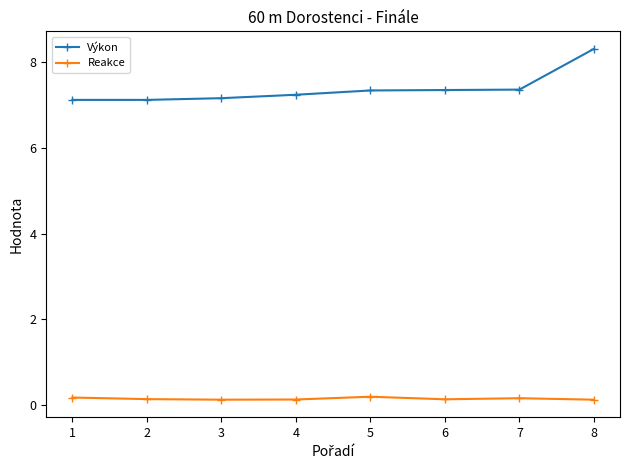

Count the Reakce values in the range 0 to 1.

8